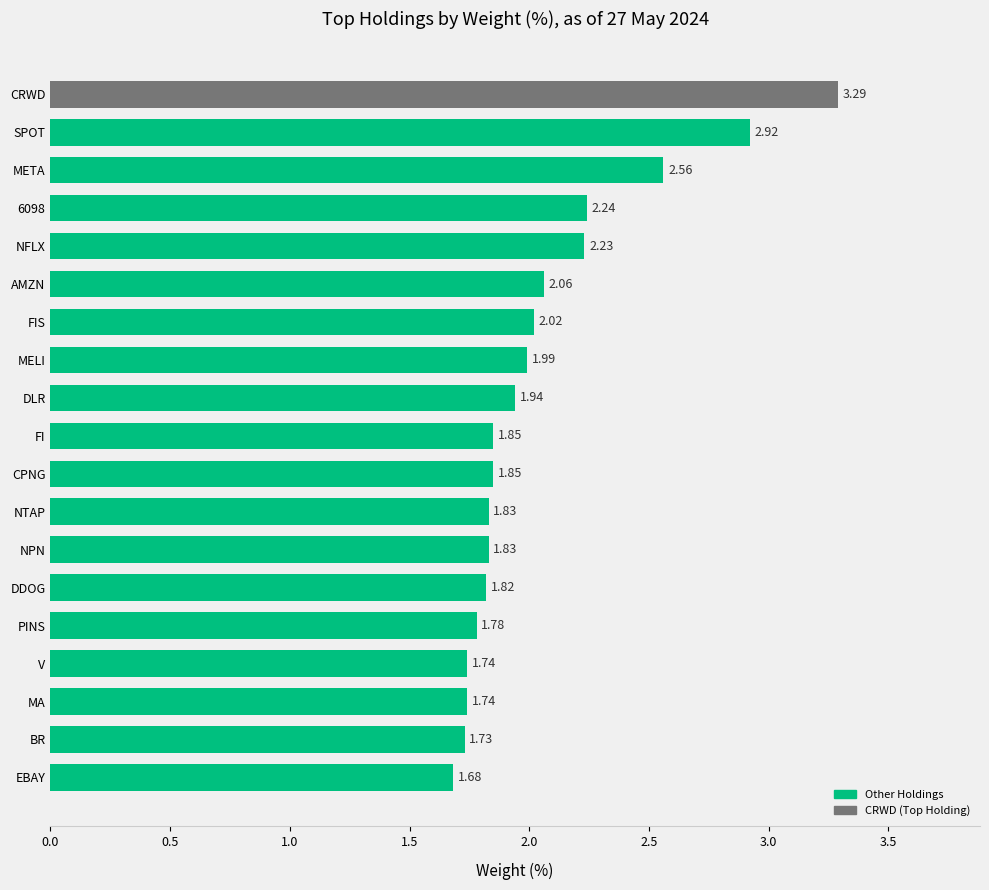

At which label is the value closest to 2?

MELI